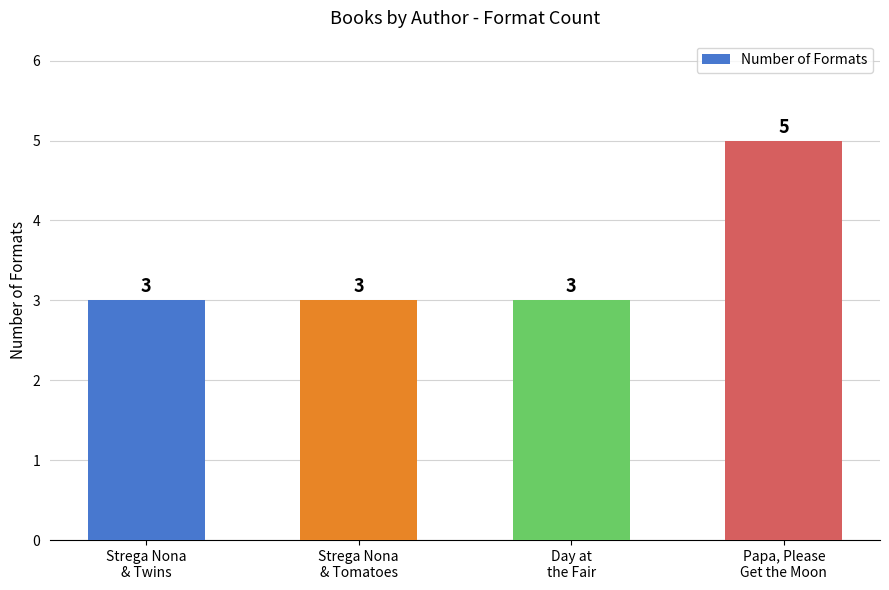

Approximately how many times larger is the value at Strega Nona
& Twins compared to Day at
the Fair?

1.0